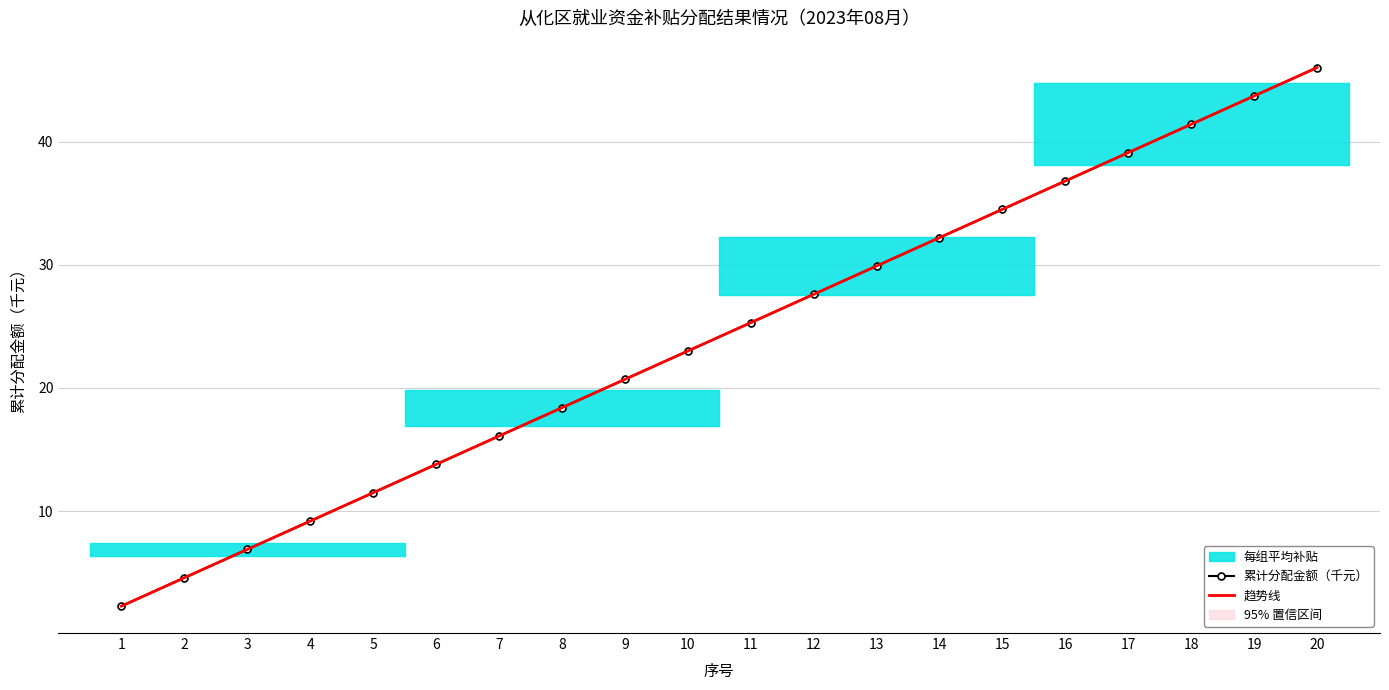

List the series in order of their overall mean, lowest first.

累计分配金额（千元）, 趋势线